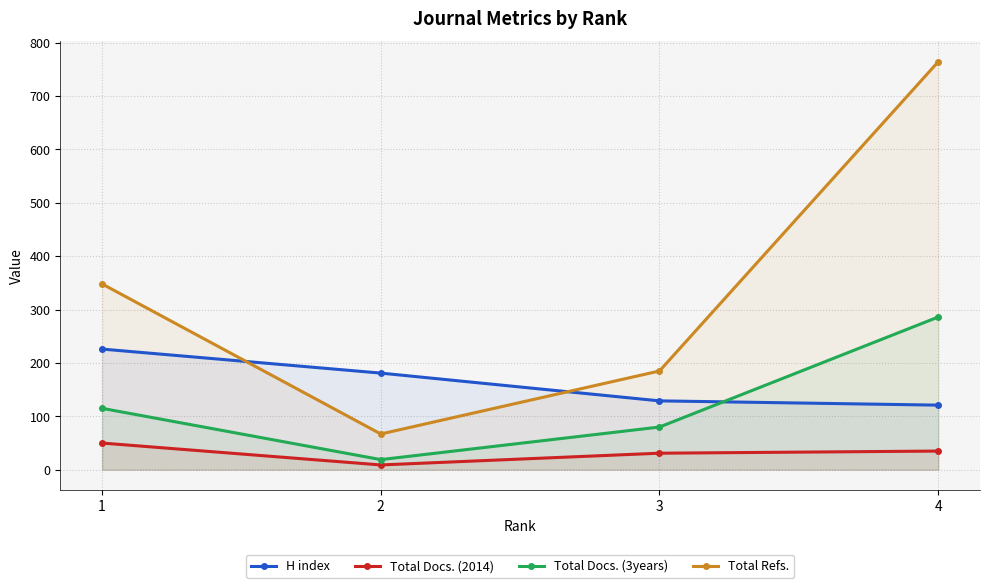

Is the value of Total Refs. at 2 greater than the value of Total Docs. (2014) at 1?

Yes